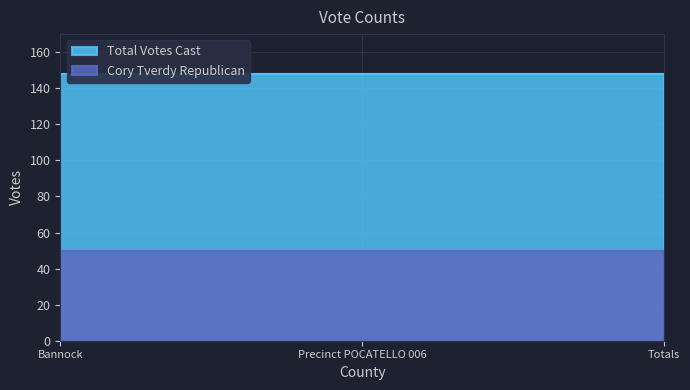

Rank the categories by Total Votes Cast value from lowest to highest.

Bannock, Precinct POCATELLO 006, Totals